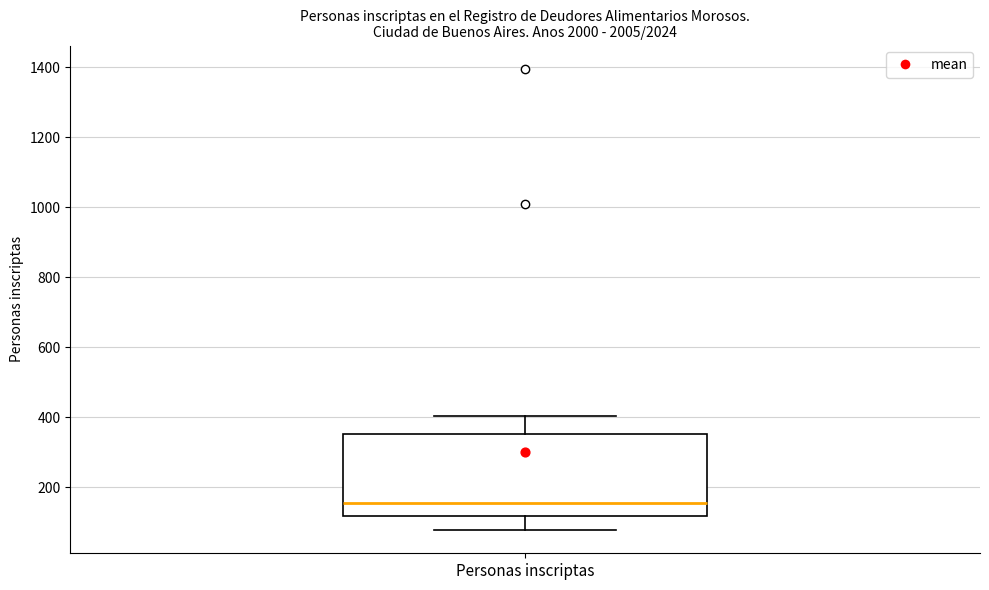

Where does the lower whisker of the box for Personas inscriptas end on the y-axis? The values are not printed on the chart, so give them approximately, as read against the axis.

80